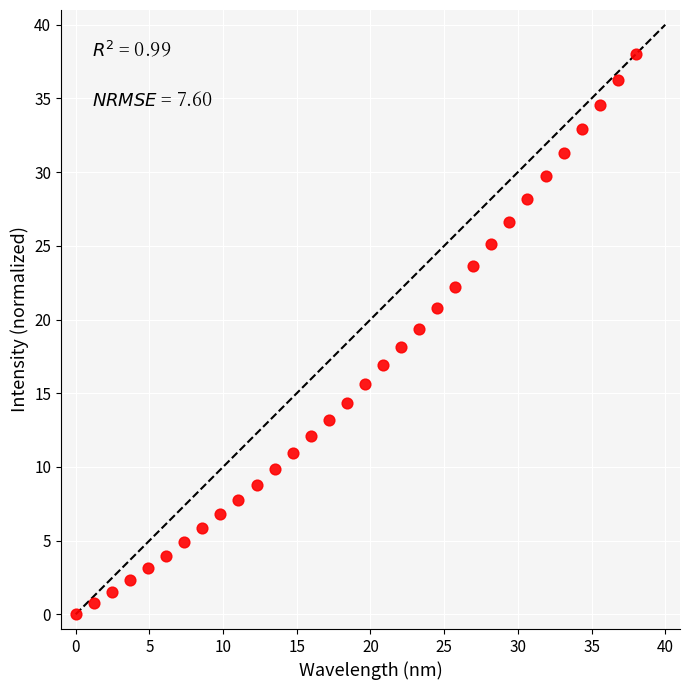

What is the range of X values (max minus min)?

38.0